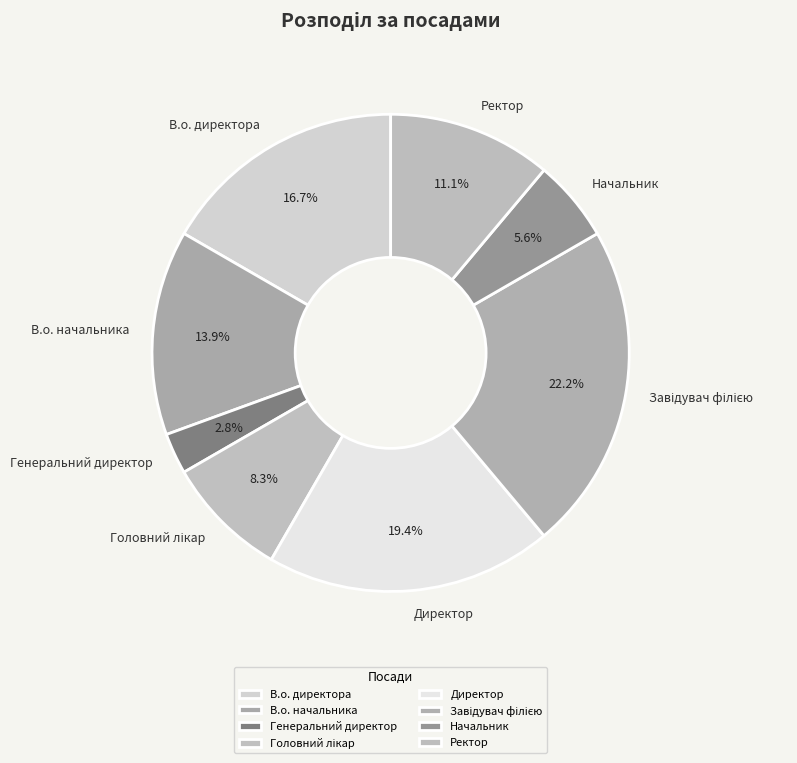

Does Ректор represent more than half of the total?

No